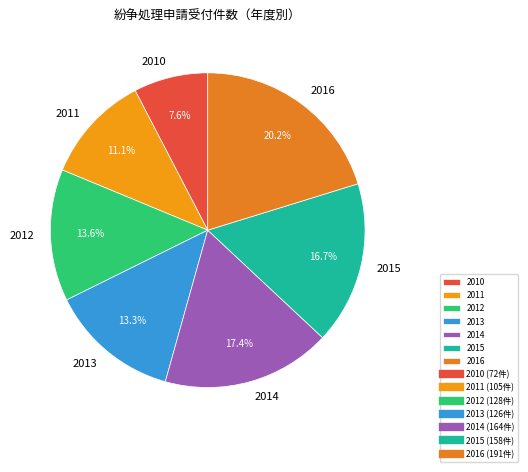

What is the ratio of the value at 2014 to the value at 2012?

1.3